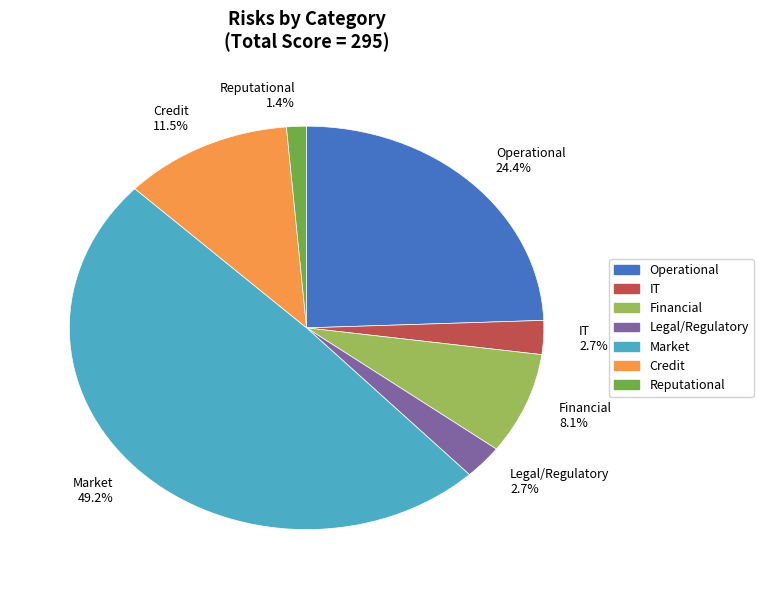

Combined, do Operational and Market account for over 50%?

Yes